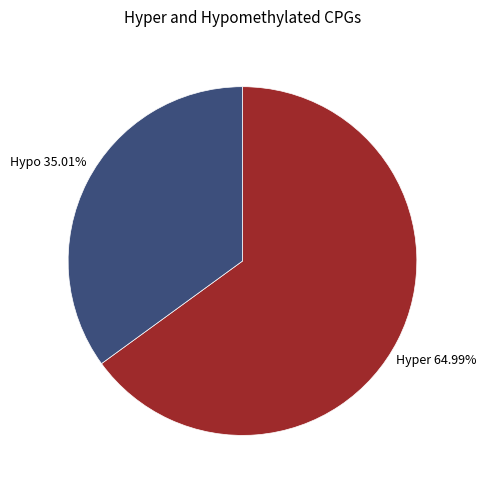

Is there a majority slice in this chart?

Yes